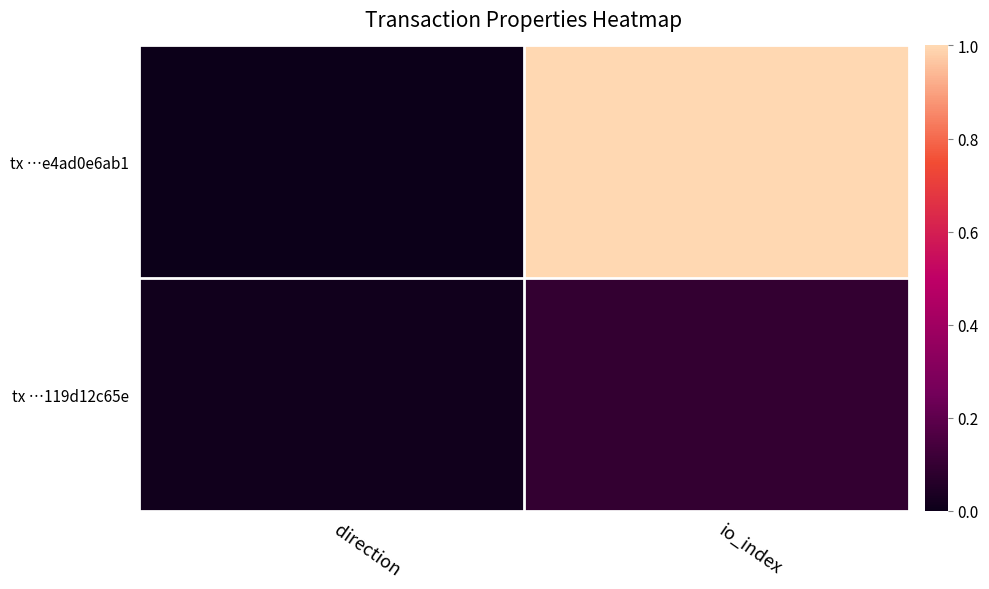

Between io_index and direction, which is larger?

io_index